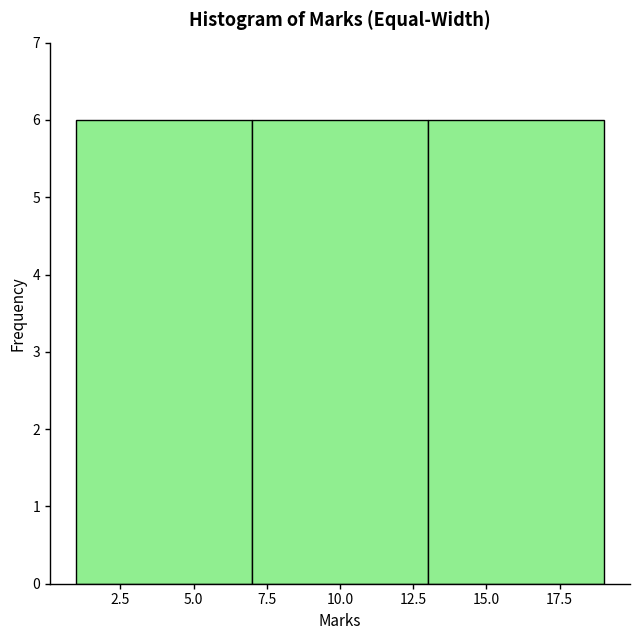

Reading left to right, list every bar in this chart as the range it spans on the x-axis followed by its height. The values are not printed on the chart, so give them approximately, as read against the axis.

1 to 7: 6
7 to 13: 6
13 to 19: 6